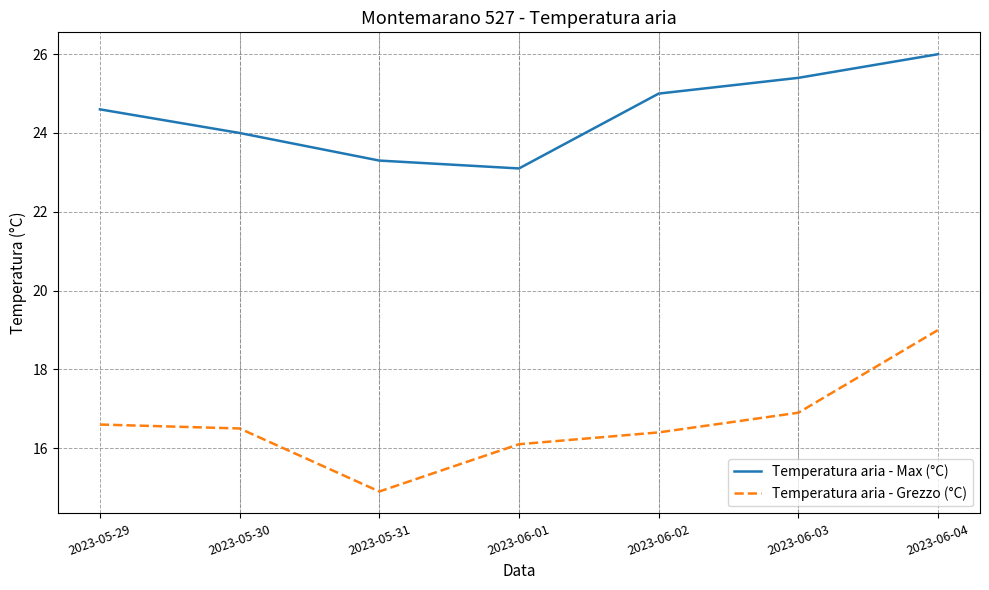

Is it true that Temperatura aria - Max (°C) equals 24.6 at 2023-05-29?

True